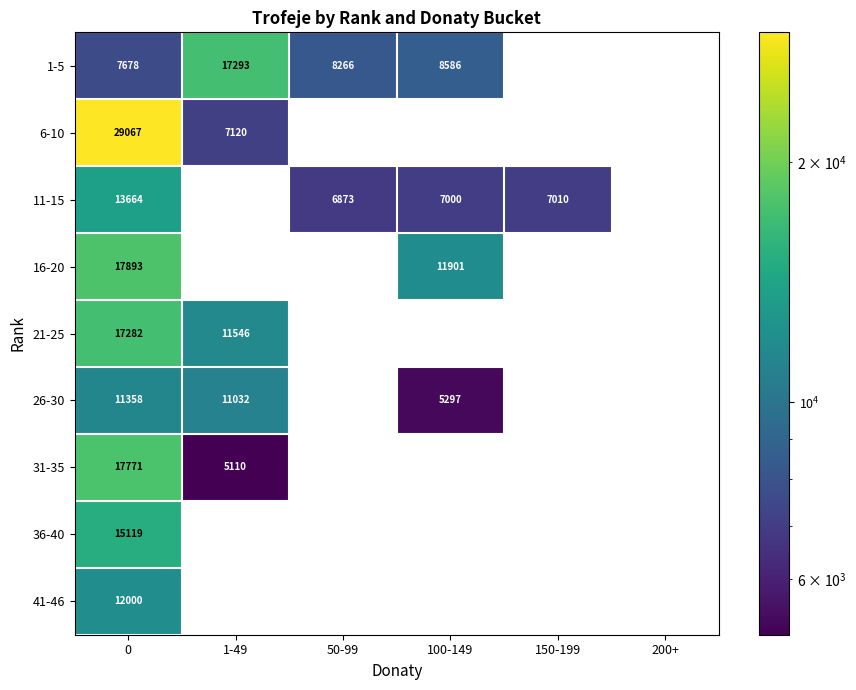

Is it true that 11-15 equals 3619 at 150-199?

False